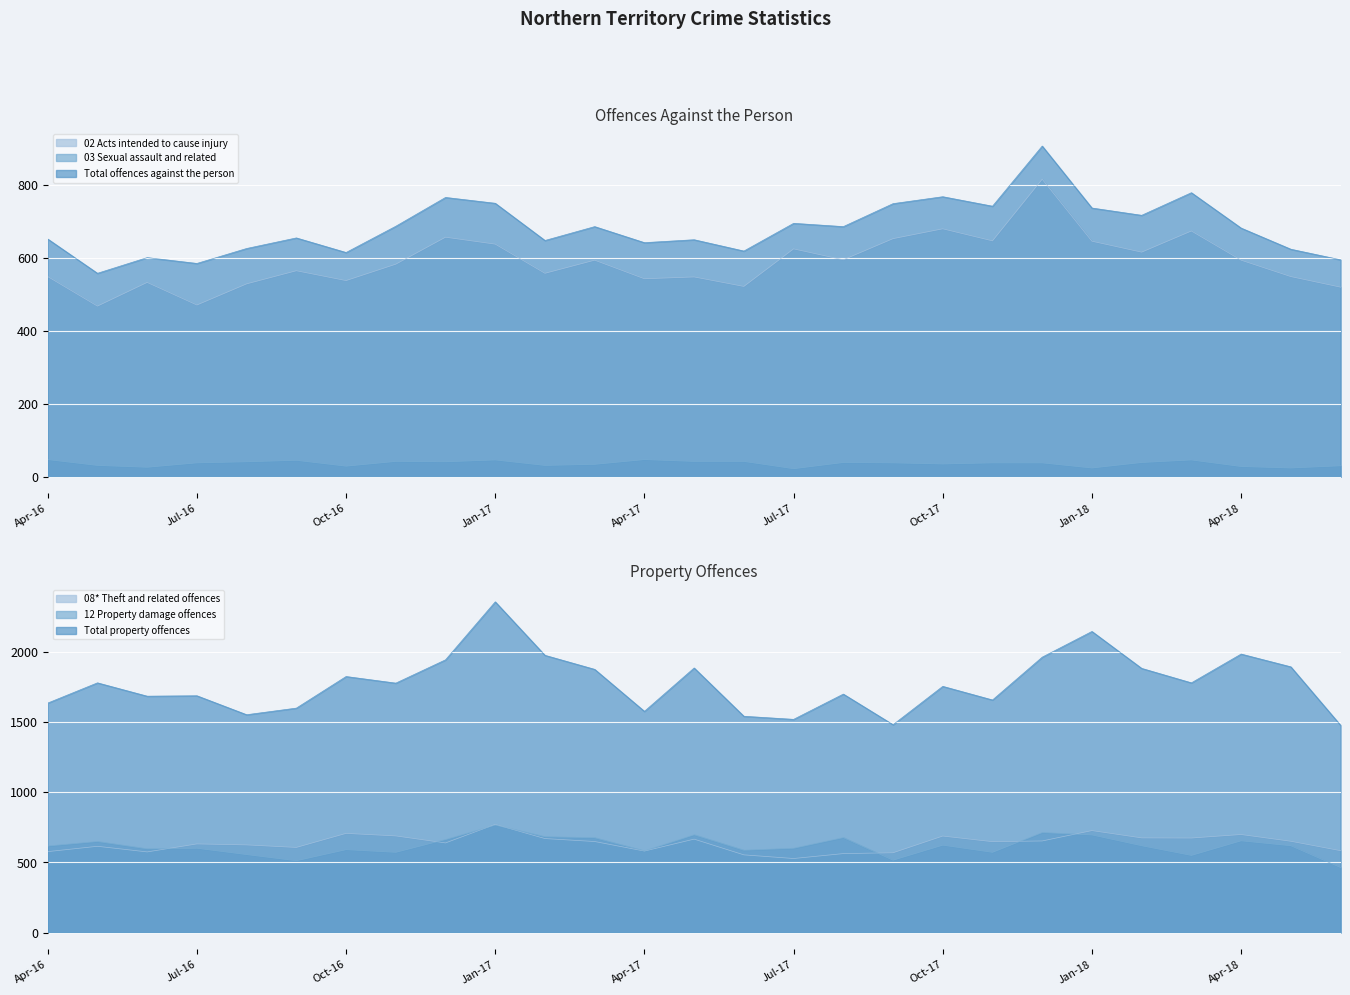

Reading left to right, list all the values displayed in this chart.

Total offences against the person: Apr-16=652	May-16=558	Jun-16=601	Jul-16=585	Aug-16=626	Sep-16=655	Oct-16=615	Nov-16=687	Dec-16=766	Jan-17=750	Feb-17=648	Mar-17=686	Apr-17=642	May-17=650	Jun-17=619	Jul-17=695	Aug-17=686	Sep-17=749	Oct-17=768	Nov-17=742	Dec-17=907	Jan-18=737	Feb-18=717	Mar-18=779	Apr-18=682	May-18=624	Jun-18=595
Total property offences: Apr-16=1634	May-16=1778	Jun-16=1683	Jul-16=1686	Aug-16=1551	Sep-16=1598	Oct-16=1823	Nov-16=1776	Dec-16=1942	Jan-17=2355	Feb-17=1974	Mar-17=1874	Apr-17=1575	May-17=1884	Jun-17=1540	Jul-17=1518	Aug-17=1698	Sep-17=1480	Oct-17=1753	Nov-17=1656	Dec-17=1961	Jan-18=2144	Feb-18=1881	Mar-18=1778	Apr-18=1983	May-18=1892	Jun-18=1476
02 Acts intended to cause injury: Apr-16=549	May-16=468	Jun-16=533	Jul-16=471	Aug-16=529	Sep-16=565	Oct-16=538	Nov-16=583	Dec-16=657	Jan-17=638	Feb-17=558	Mar-17=594	Apr-17=543	May-17=548	Jun-17=522	Jul-17=625	Aug-17=595	Sep-17=653	Oct-17=680	Nov-17=647	Dec-17=816	Jan-18=646	Feb-18=616	Mar-18=674	Apr-18=594	May-18=549	Jun-18=520
12 Property damage offences: Apr-16=616	May-16=648	Jun-16=596	Jul-16=600	Aug-16=555	Sep-16=511	Oct-16=590	Nov-16=571	Dec-16=662	Jan-17=765	Feb-17=682	Mar-17=675	Apr-17=581	May-17=696	Jun-17=586	Jul-17=600	Aug-17=676	Sep-17=515	Oct-17=622	Nov-17=571	Dec-17=712	Jan-18=695	Feb-18=618	Mar-18=549	Apr-18=653	May-18=618	Jun-18=463
08* Theft and related offences: Apr-16=576	May-16=614	Jun-16=574	Jul-16=631	Aug-16=624	Sep-16=606	Oct-16=706	Nov-16=688	Dec-16=638	Jan-17=770	Feb-17=669	Mar-17=648	Apr-17=580	May-17=665	Jun-17=553	Jul-17=527	Aug-17=562	Sep-17=568	Oct-17=687	Nov-17=647	Dec-17=652	Jan-18=726	Feb-18=674	Mar-18=673	Apr-18=698	May-18=650	Jun-18=583
03 Sexual assault and related: Apr-16=47	May-16=31	Jun-16=26	Jul-16=38	Aug-16=41	Sep-16=45	Oct-16=29	Nov-16=42	Dec-16=41	Jan-17=46	Feb-17=31	Mar-17=34	Apr-17=47	May-17=42	Jun-17=42	Jul-17=22	Aug-17=39	Sep-17=38	Oct-17=35	Nov-17=38	Dec-17=38	Jan-18=24	Feb-18=39	Mar-18=46	Apr-18=28	May-18=24	Jun-18=30